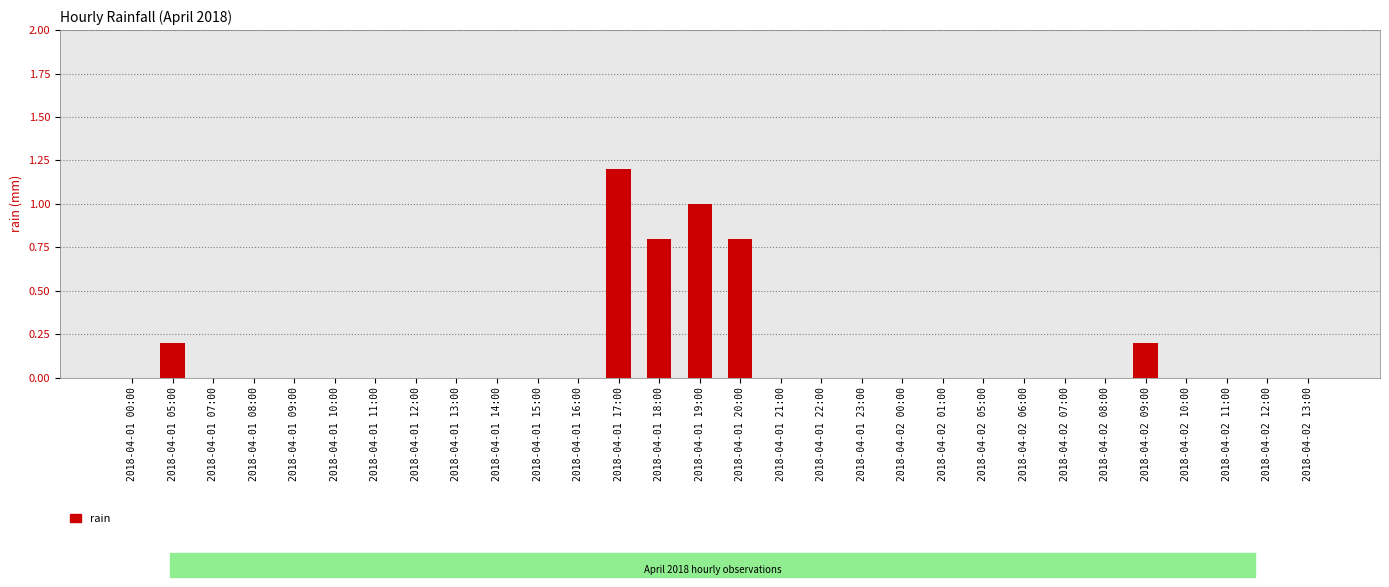

How many series are shown in this chart?

1